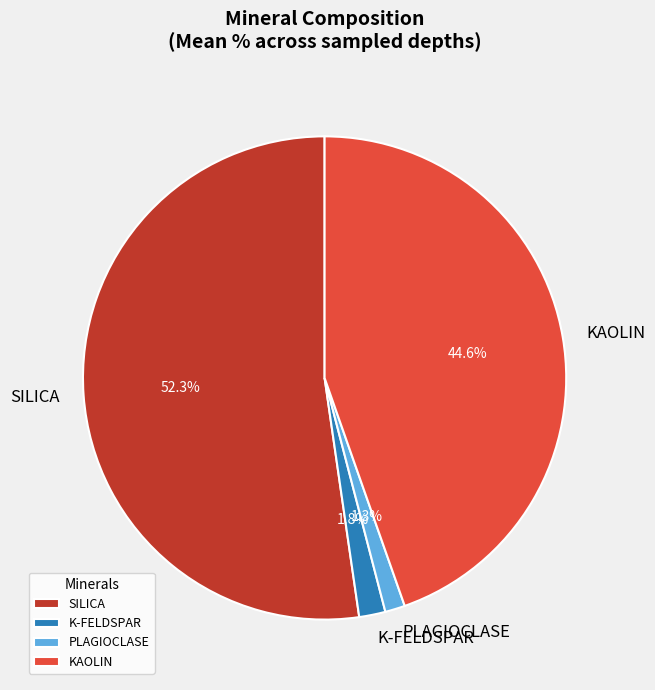

Is it true that SILICA is 46% of the pie?

False